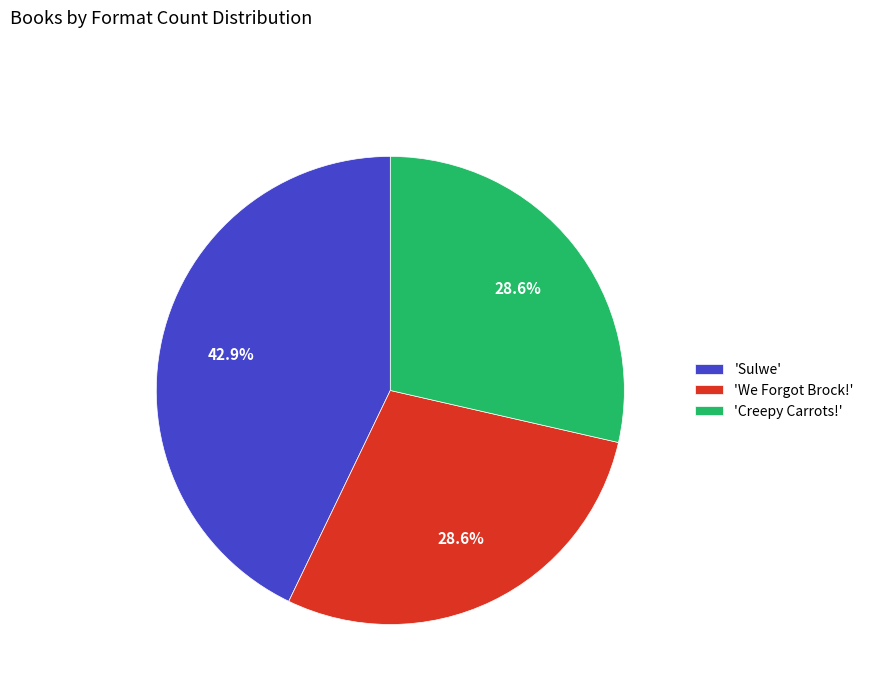

Does any single category account for the majority?

No